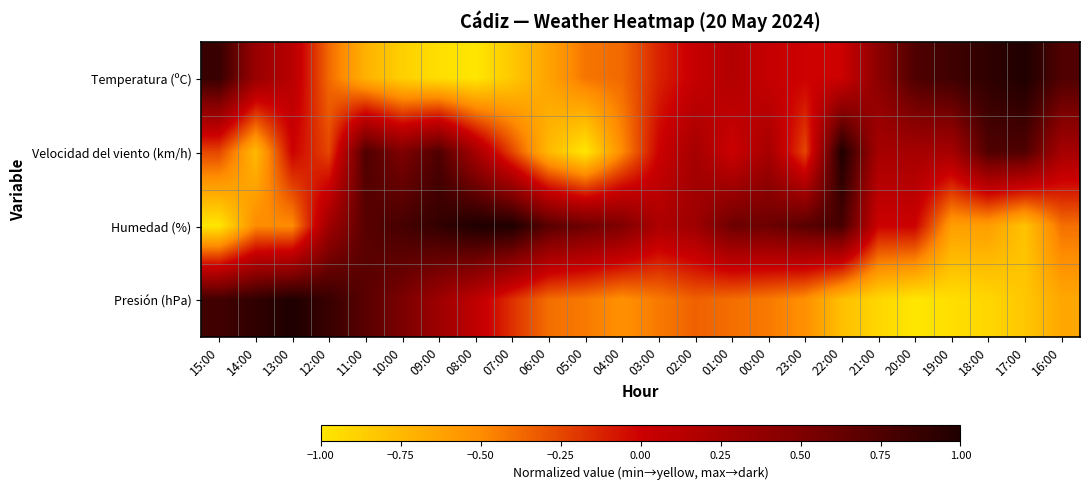

At 11:00, list the series in order from largest to smallest.

Velocidad del viento (km/h), Humedad (%), Presión (hPa), Temperatura (ºC)